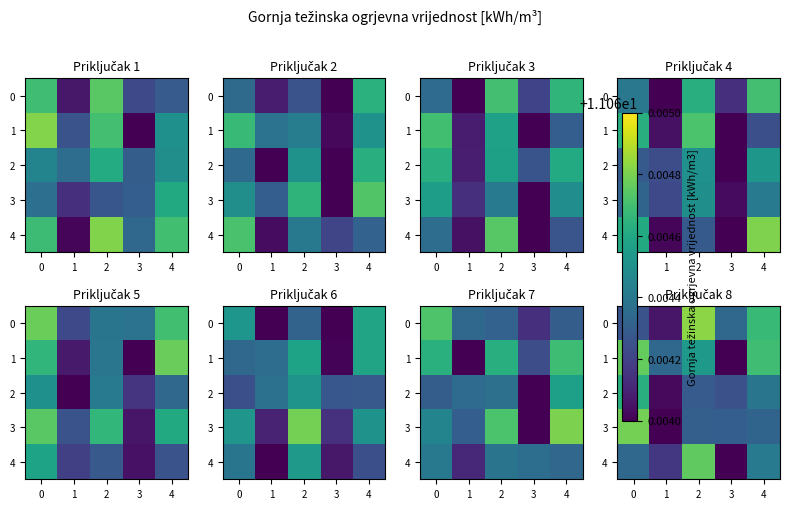

The 4 series shows 11.1 at 4. True or false?

True